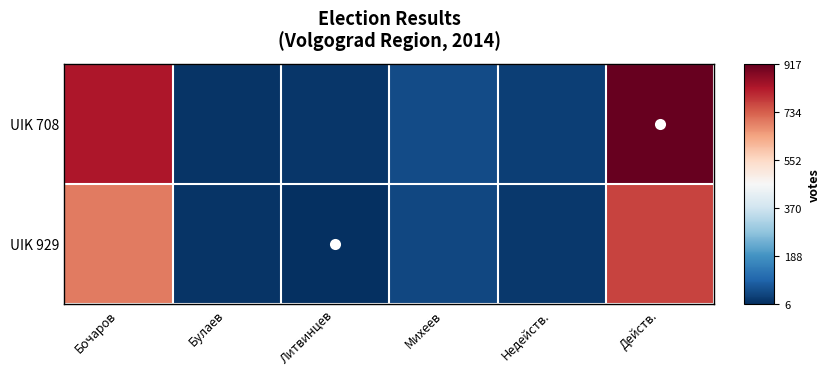

Reading left to right, list all the values displayed in this chart.

UIK 708: Бочаров=829	Булаев=14	Литвинцев=20	Михеев=54	Недейств.=33	Действ.=917
UIK 929: Бочаров=699	Булаев=15	Литвинцев=6	Михеев=48	Недейств.=21	Действ.=768